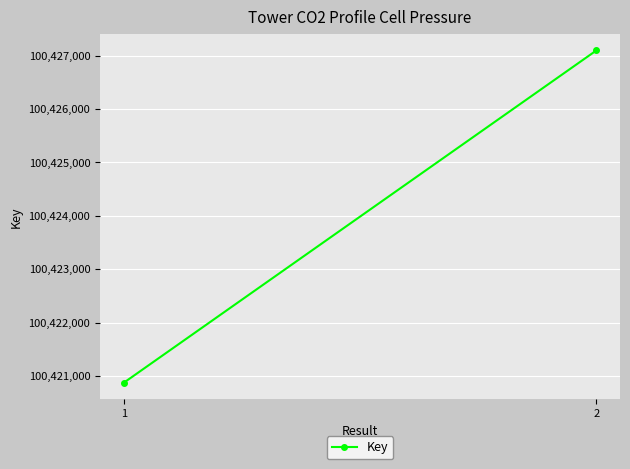

Reading left to right, list all the values displayed in this chart.

100420870	100427098